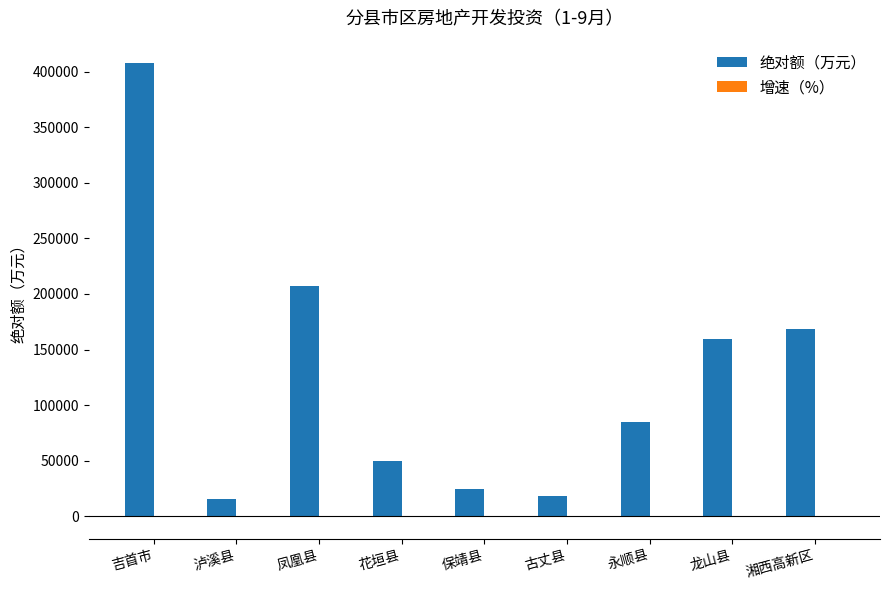

Which category has the highest value across all series?

吉首市